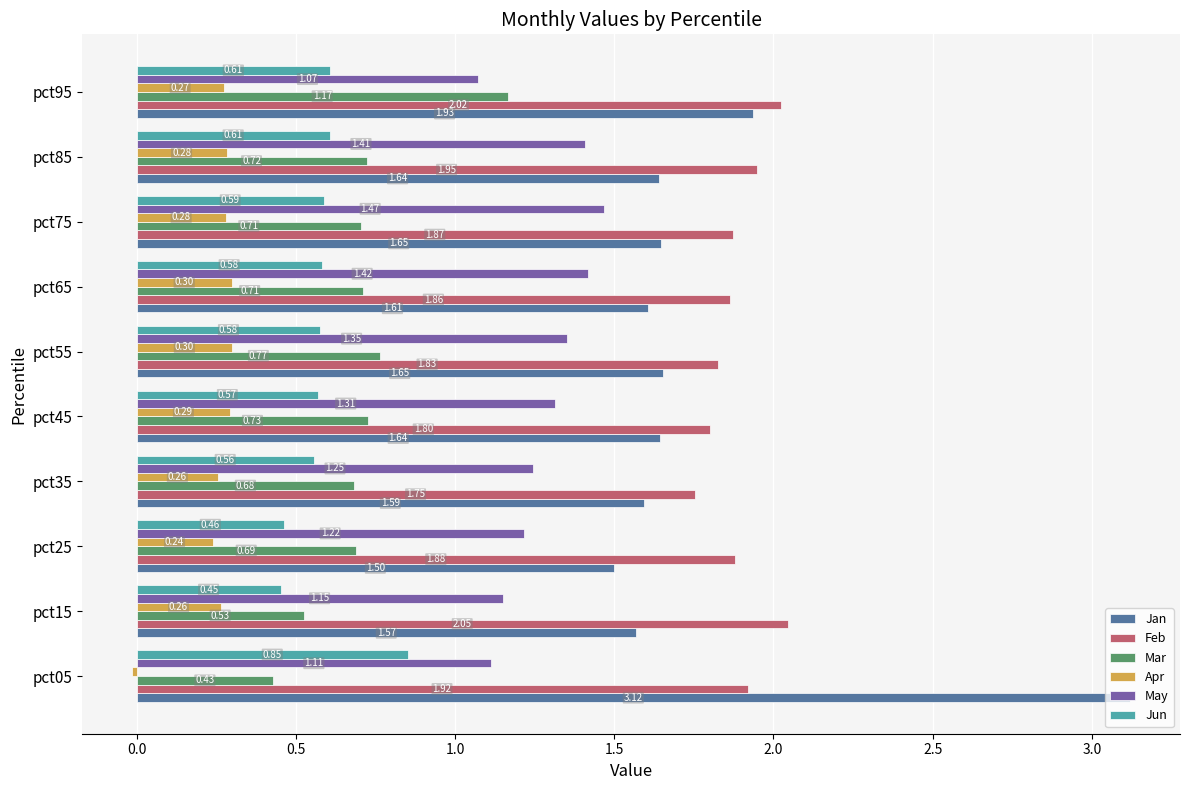

What is the difference between the maximum and minimum values in the Feb series?

0.3